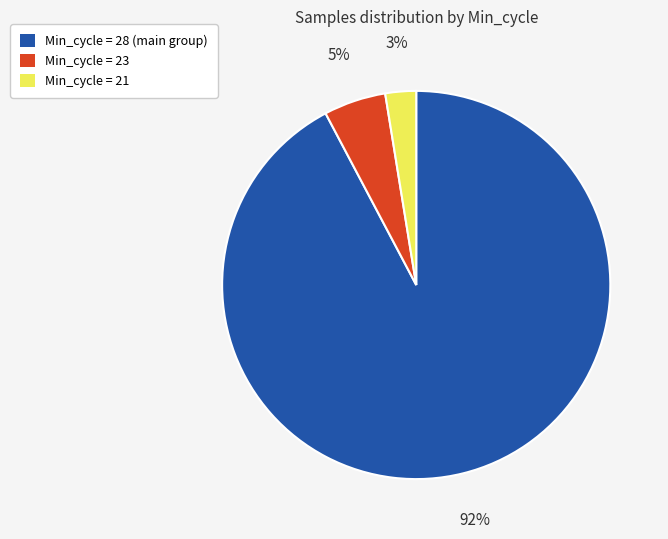

Does any single category account for the majority?

Yes